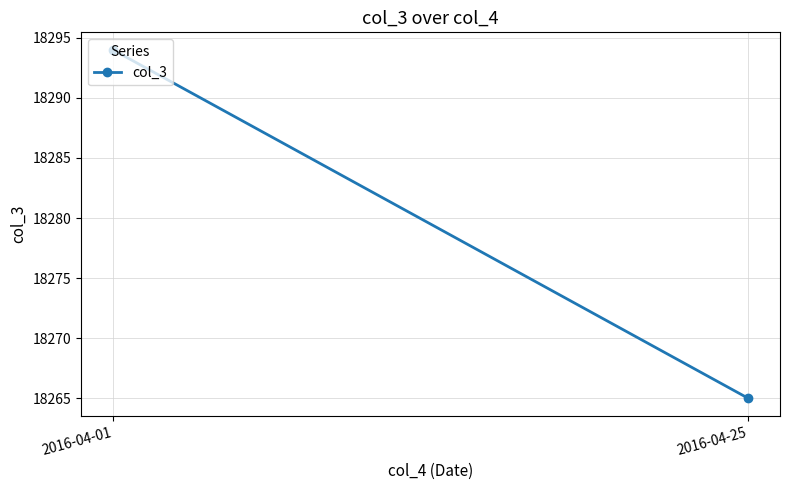

What is the difference between the maximum and minimum values?

29